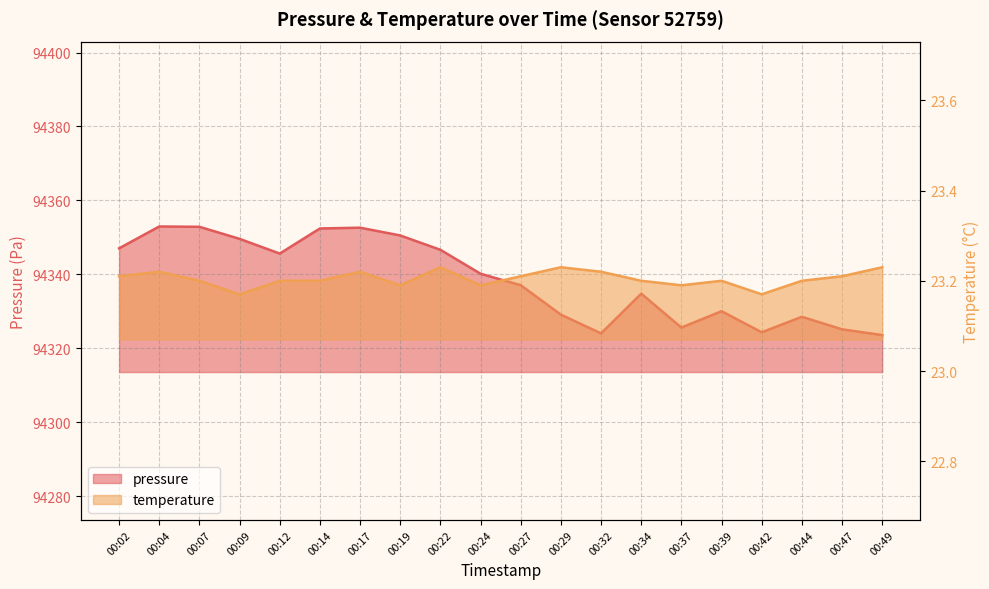

What is the average value of the temperature series?

23.2